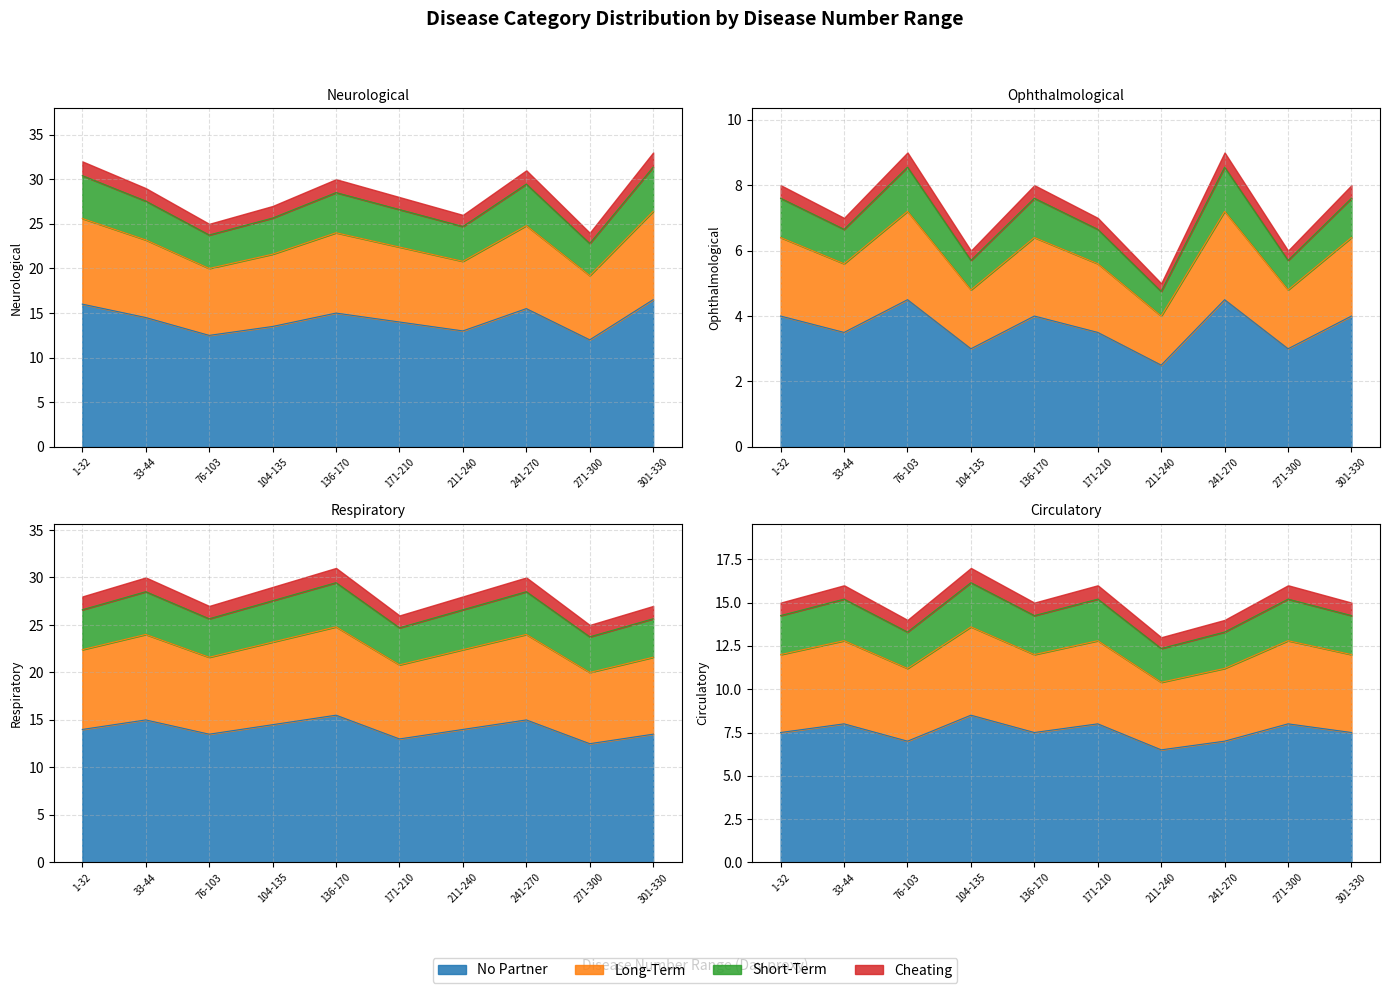

At how many categories does at least one series exceed 13?

10